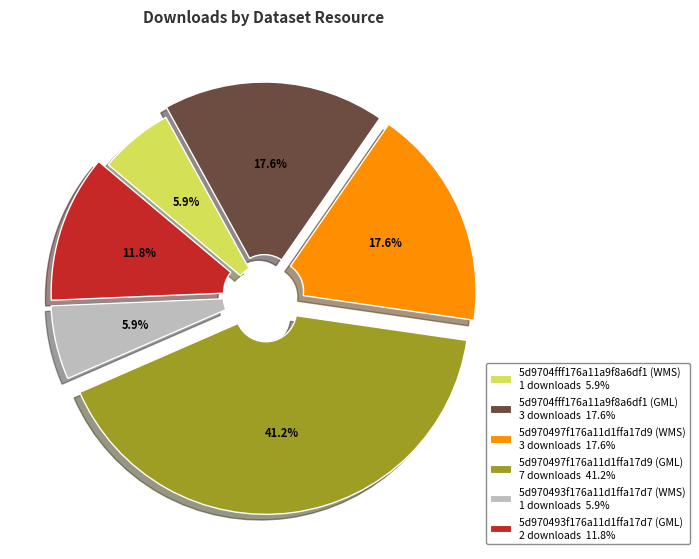

True or false: 5d970497f176a11d1ffa17d9 (GML) accounts for 32% of the total.

False